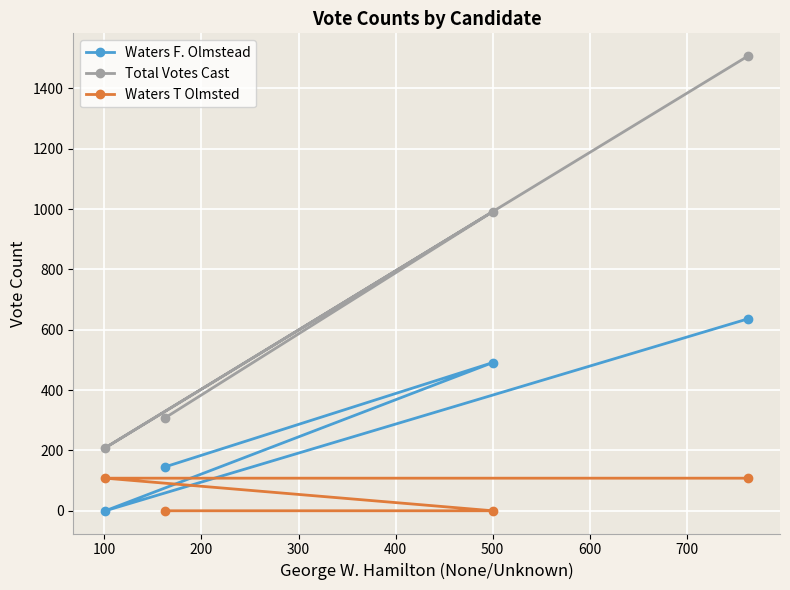

Which series has the largest total across all categories?

Total Votes Cast